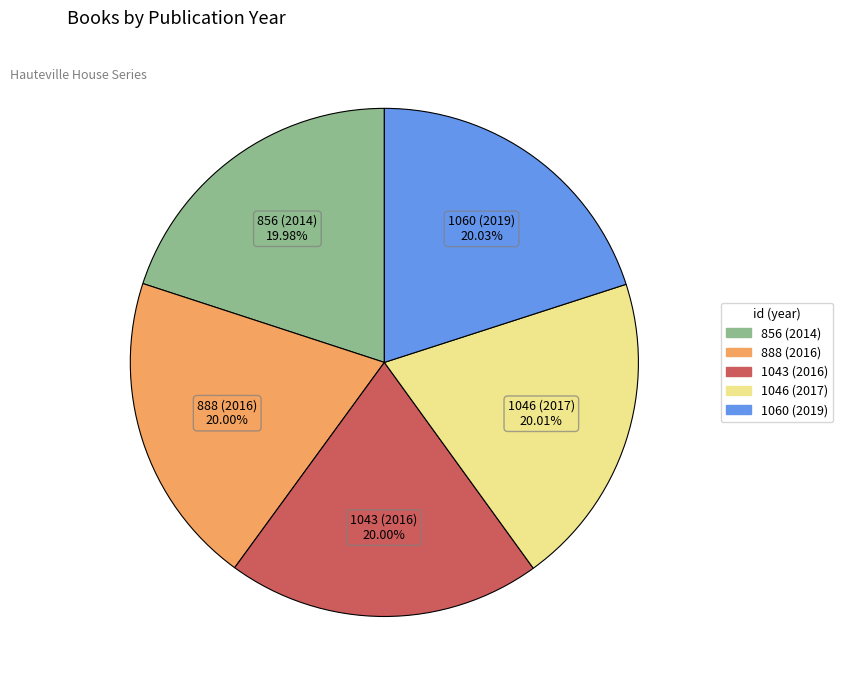

The 856 (2014) slice represents 26% of the pie. True or false?

False